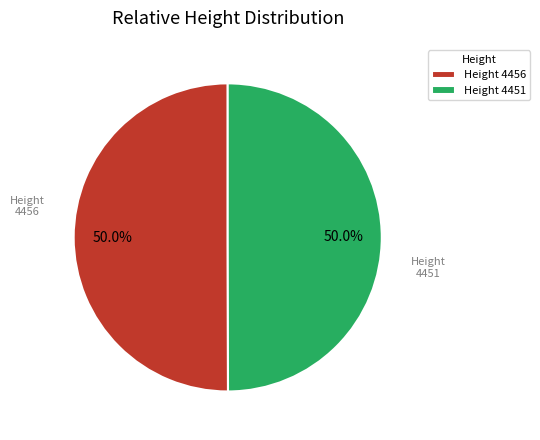

What percentage is NOT represented by Height 4451?

50.0%